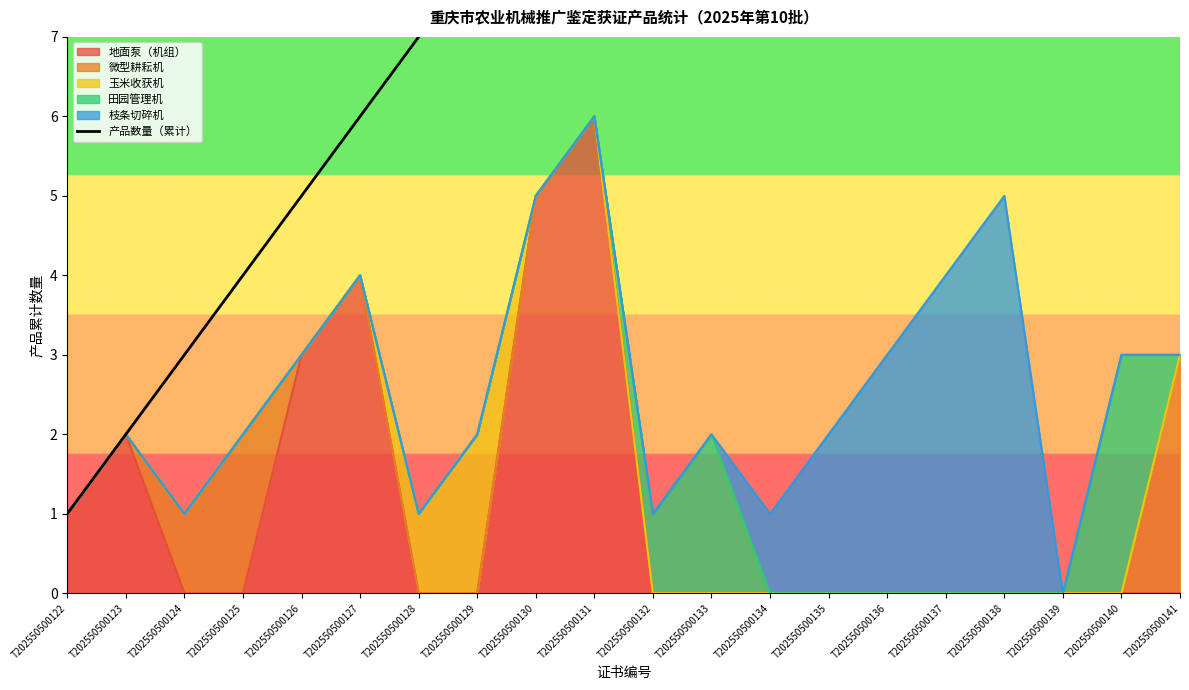

Does the chart display data point markers on the line(s)?

No